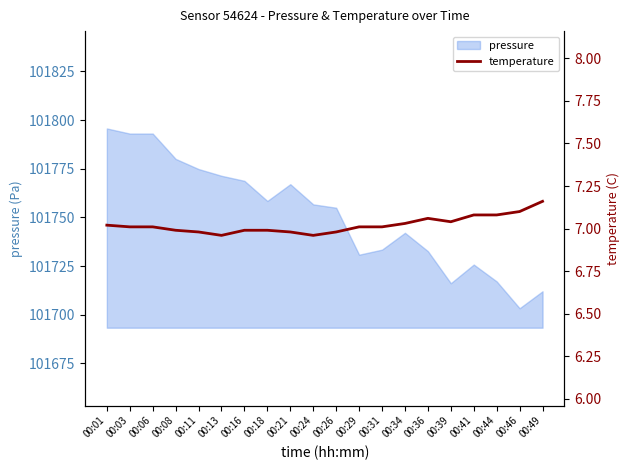

How many lines are shown in the chart?

1